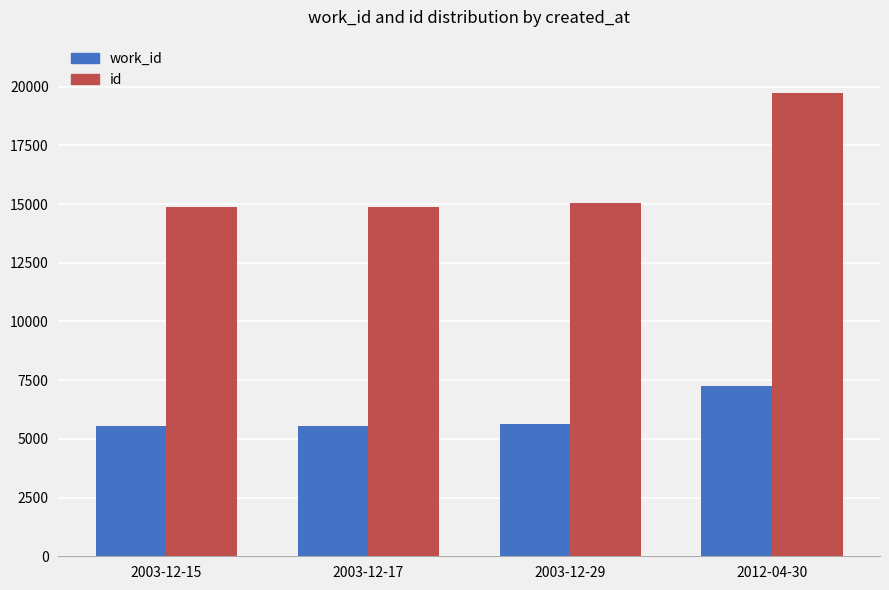

At how many categories does at least one series exceed 14288?

4